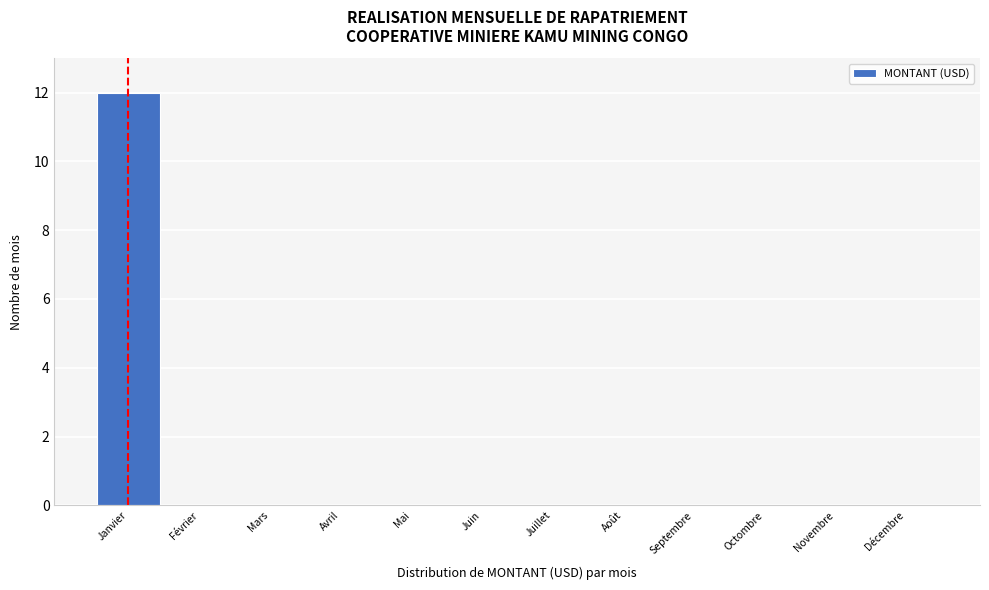

Reading left to right, extract all data points from this chart.

Janvier=12	Février=0	Mars=0	Avril=0	Mai=0	Juin=0	Juillet=0	Août=0	Septembre=0	Octombre=0	Novembre=0	Décembre=0